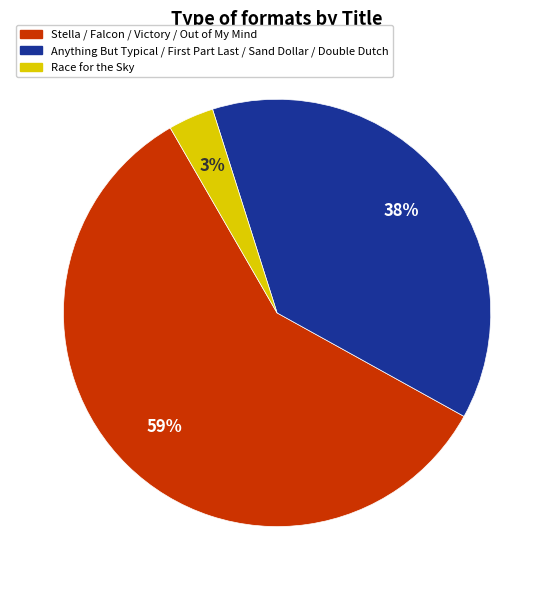

Does any single category account for the majority?

Yes